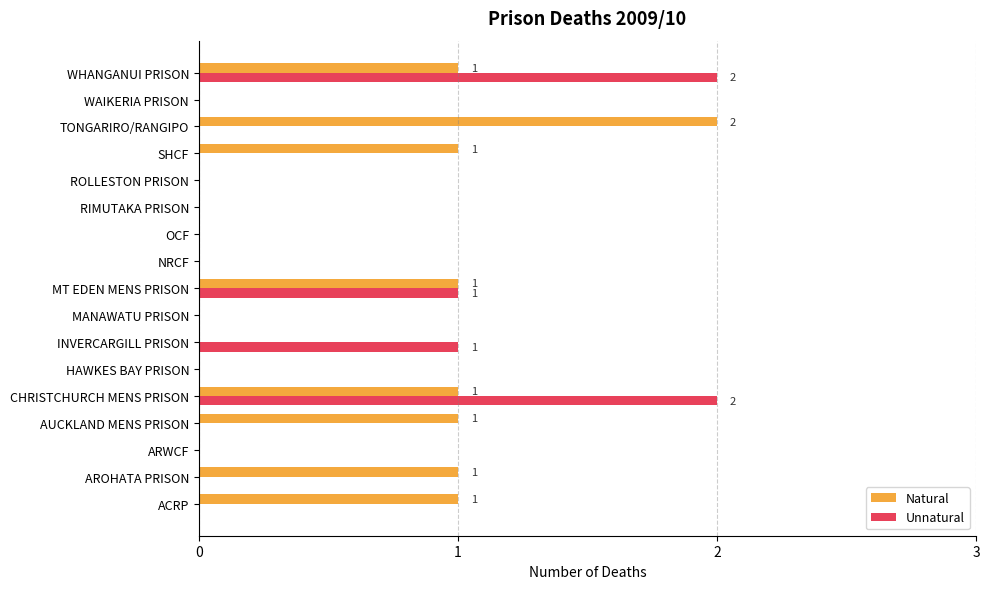

Which series has the largest total across all categories?

Natural